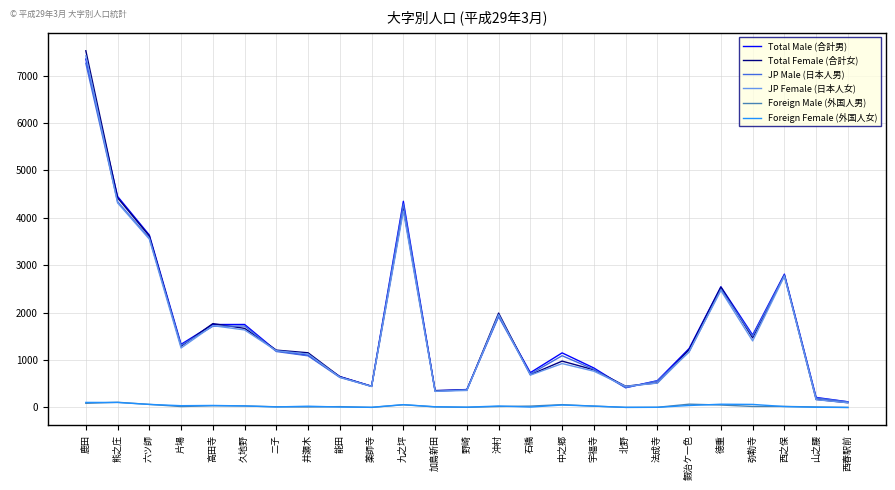

At which label is JP Female (日本人女) closest to 3759?

六ツ師